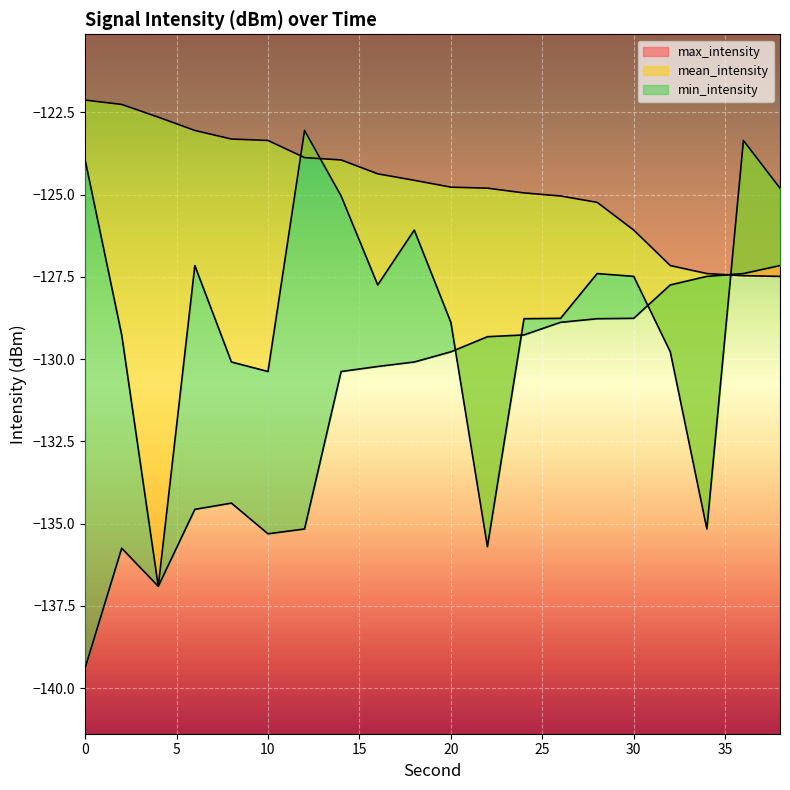

What is the sum of all max_intensity values?

-2493.8